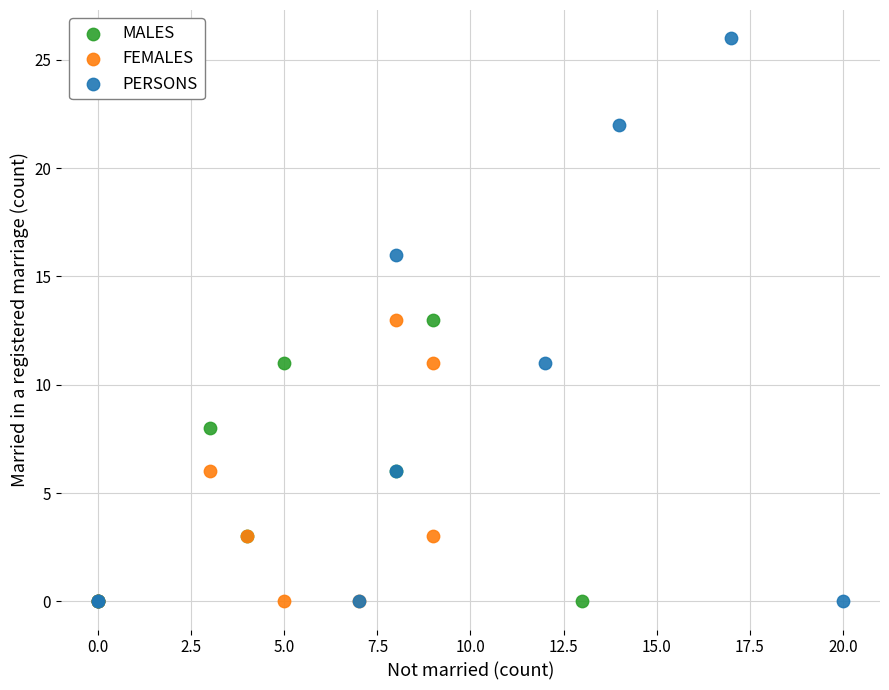

Which series has the largest Y range (max minus min)?

PERSONS